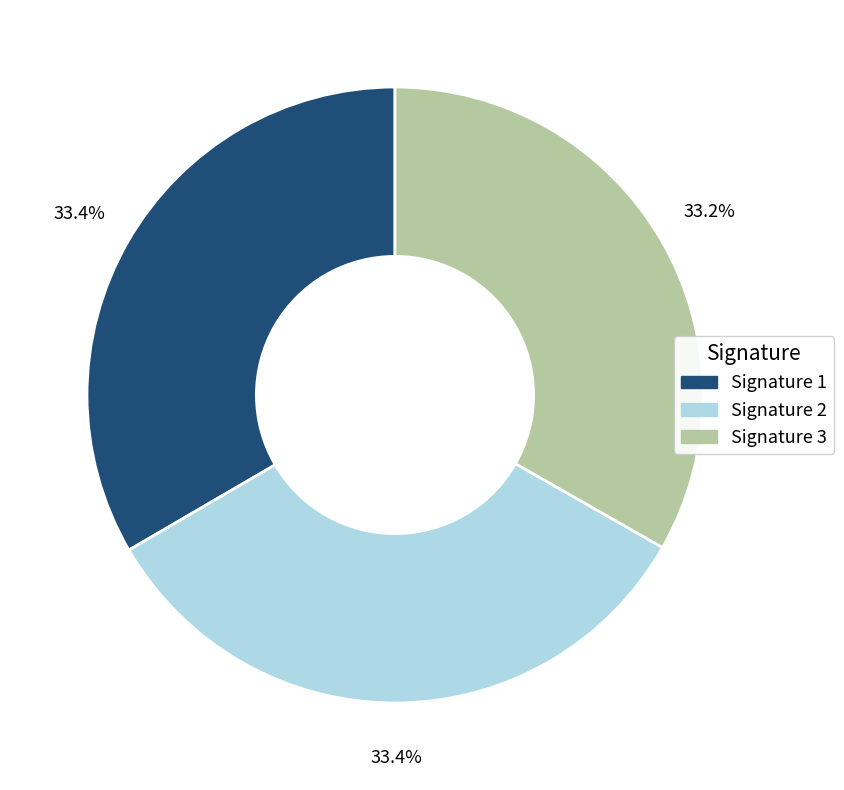

To the nearest percent, what is the average slice percentage?

33%